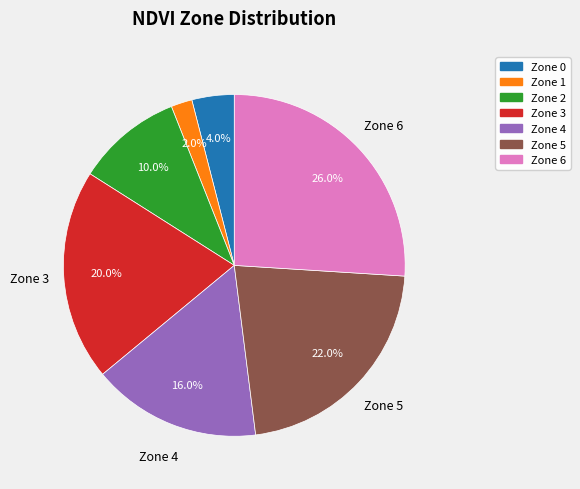

To the nearest percent, what portion does Zone 5 represent?

22%